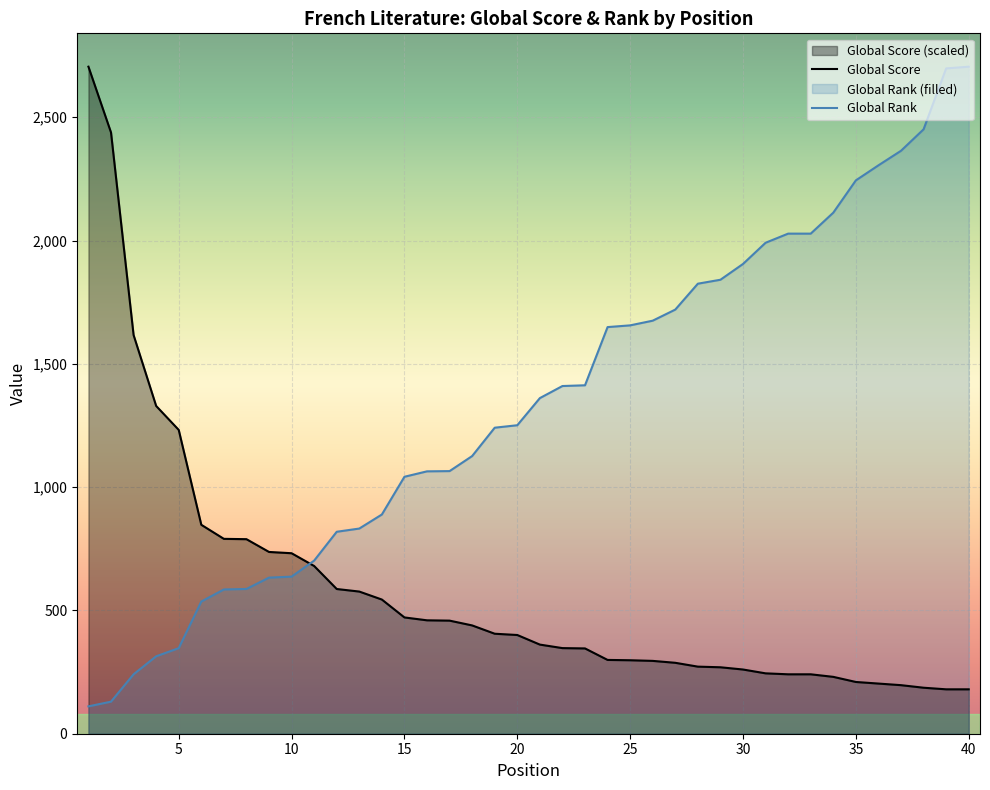

Rank the categories by Global Score value from lowest to highest.

39, 40, 38, 37, 36, 35, 34, 32, 33, 31, 30, 29, 28, 27, 26, 25, 24, 23, 22, 21, 20, 19, 18, 17, 16, 15, 14, 13, 12, 11, 10, 9, 8, 7, 6, 5, 4, 3, 2, 1